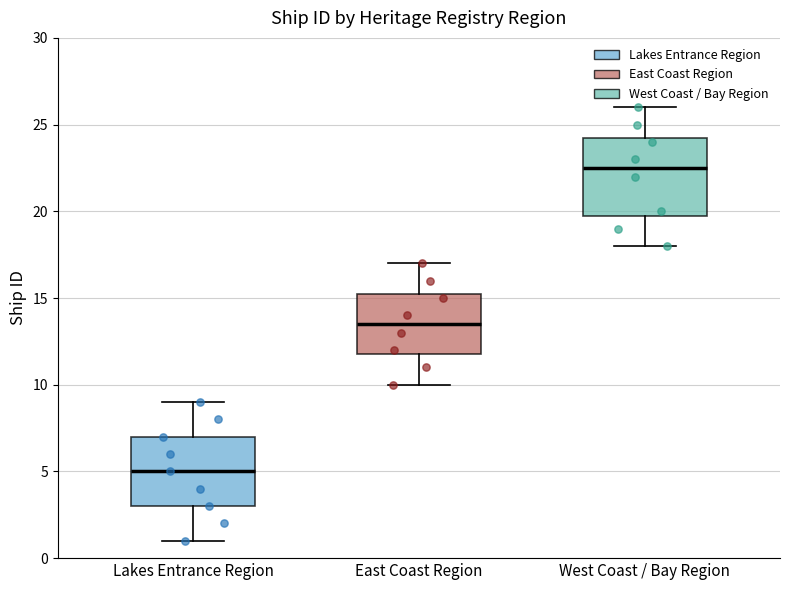

Comparing the boxes themselves (not the whiskers), which one is the tallest?

West Coast / Bay Region